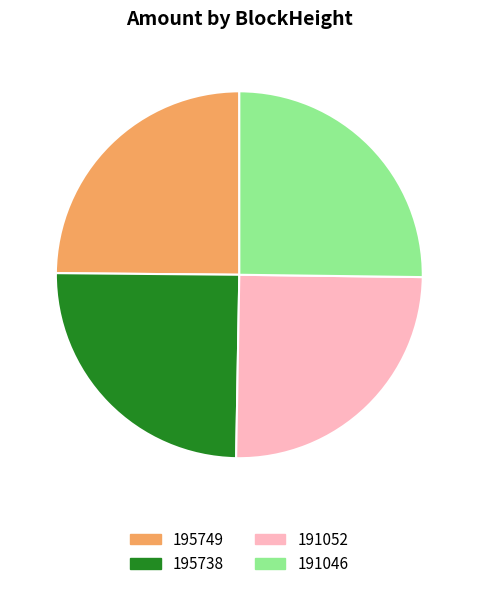

Does 195738 account for over 50% of the chart?

No